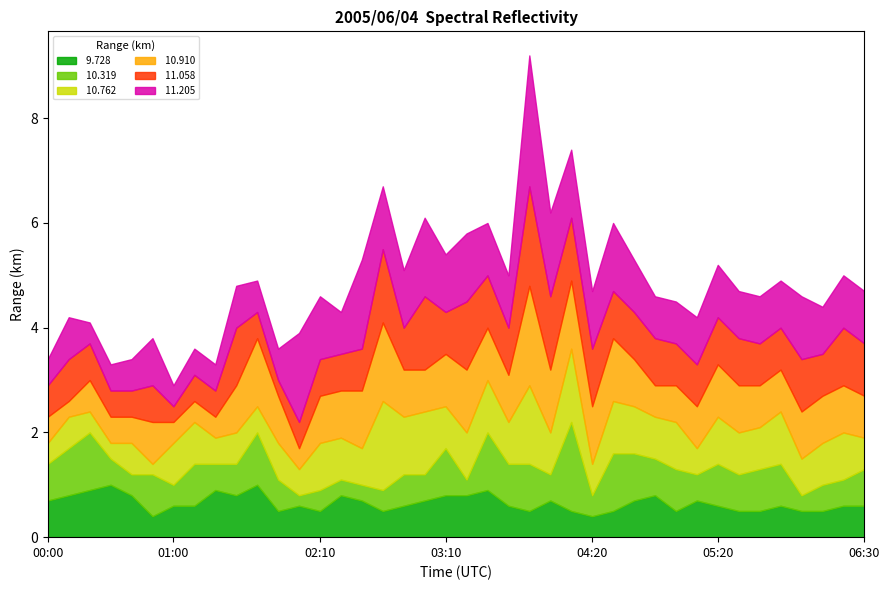

Reading left to right, extract all data points from this chart.

 9.728: 0.7	0.8	0.9	1.0	0.8	0.4	0.6	0.6	0.9	0.8	1.0	0.5	0.6	0.5	0.8	0.7	0.5	0.6	0.7	0.8	0.8	0.9	0.6	0.5	0.7	0.5	0.4	0.5	0.7	0.8	0.5	0.7	0.6	0.5	0.5	0.6	0.5	0.5	0.6	0.6
 10.319: 0.7	0.9	1.1	0.5	0.4	0.8	0.4	0.8	0.5	0.6	1.0	0.6	0.2	0.4	0.3	0.3	0.4	0.6	0.5	0.9	0.3	1.1	0.8	0.9	0.5	1.7	0.4	1.1	0.9	0.7	0.8	0.5	0.8	0.7	0.8	0.8	0.3	0.5	0.5	0.7
 10.762: 0.4	0.6	0.4	0.3	0.6	0.2	0.8	0.8	0.5	0.6	0.5	0.7	0.5	0.9	0.8	0.7	1.7	1.1	1.2	0.8	0.9	1.0	0.8	1.5	0.8	1.4	0.6	1.0	0.9	0.8	0.9	0.5	0.9	0.8	0.8	1.0	0.7	0.8	0.9	0.6
 10.910: 0.5	0.3	0.6	0.5	0.5	0.8	0.4	0.4	0.4	0.9	1.3	0.9	0.4	0.9	0.9	1.1	1.5	0.9	0.8	1.0	1.2	1.0	0.9	1.9	1.2	1.3	1.1	1.2	0.9	0.6	0.7	0.8	1.0	0.9	0.8	0.8	0.9	0.9	0.9	0.8
 11.058: 0.6	0.8	0.7	0.5	0.5	0.7	0.3	0.5	0.5	1.1	0.5	0.3	0.5	0.7	0.7	0.8	1.4	0.8	1.4	0.8	1.3	1.0	0.9	1.9	1.4	1.2	1.1	0.9	0.9	0.9	0.8	0.8	0.9	0.9	0.8	0.8	1.0	0.8	1.1	1.0
 11.205: 0.5	0.8	0.4	0.5	0.6	0.9	0.4	0.5	0.5	0.8	0.6	0.6	1.7	1.2	0.8	1.7	1.2	1.1	1.5	1.1	1.3	1.0	1.0	2.5	1.6	1.3	1.1	1.3	1.0	0.8	0.8	0.9	1.0	0.9	0.9	0.9	1.2	0.9	1.0	1.0